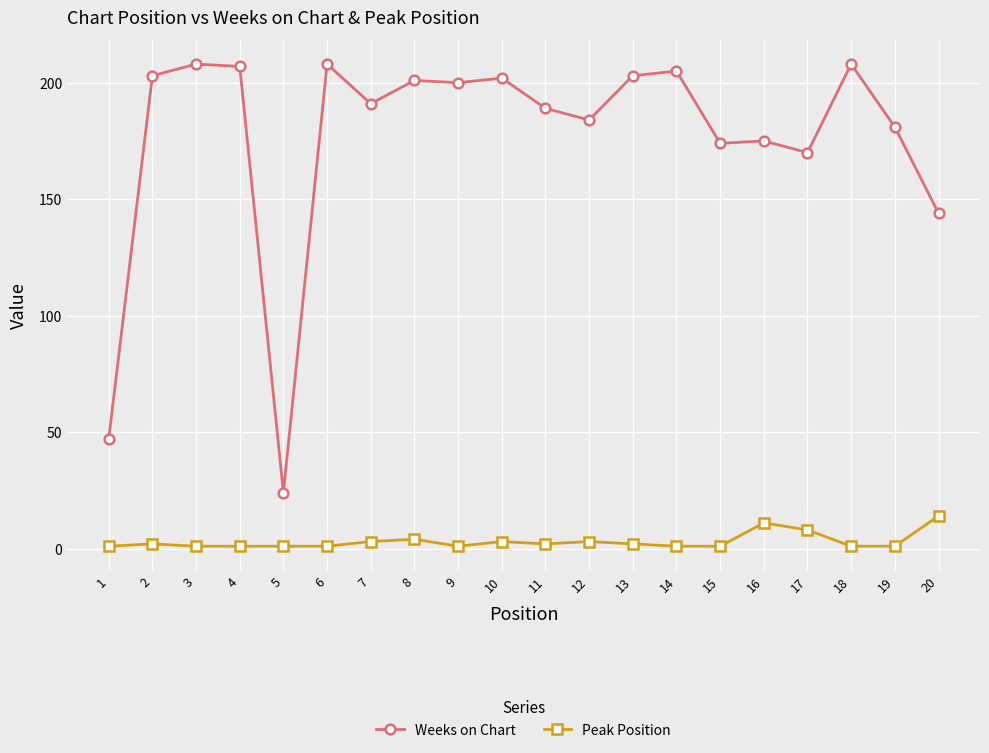

Reading left to right, what are all the values shown in this chart?

Weeks on Chart: 1=47	2=203	3=208	4=207	5=24	6=208	7=191	8=201	9=200	10=202	11=189	12=184	13=203	14=205	15=174	16=175	17=170	18=208	19=181	20=144
Peak Position: 1=1	2=2	3=1	4=1	5=1	6=1	7=3	8=4	9=1	10=3	11=2	12=3	13=2	14=1	15=1	16=11	17=8	18=1	19=1	20=14